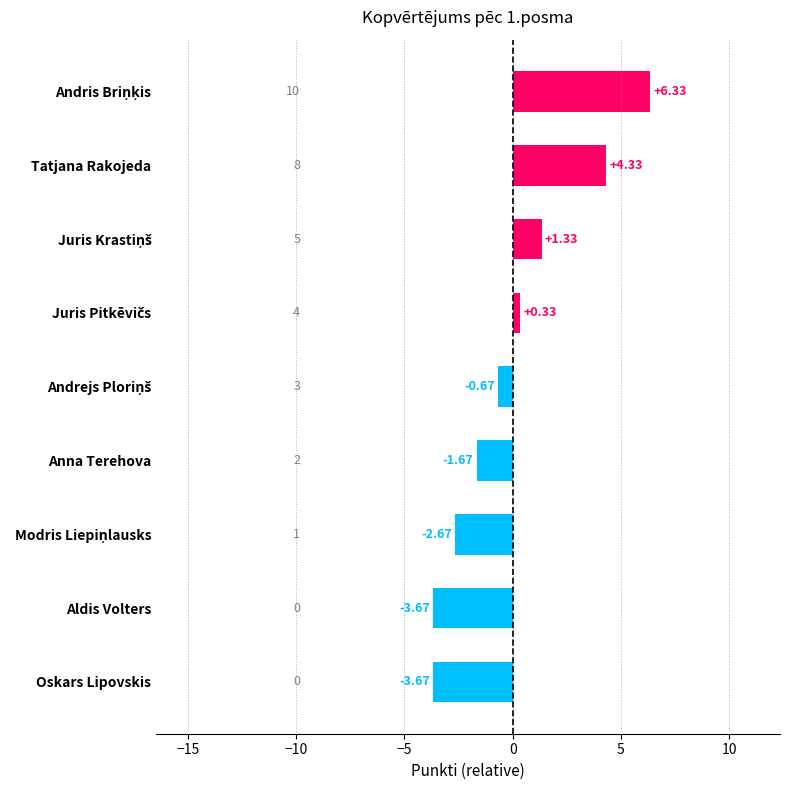

What is the label of the 8th bar from the bottom?

Tatjana Rakojeda